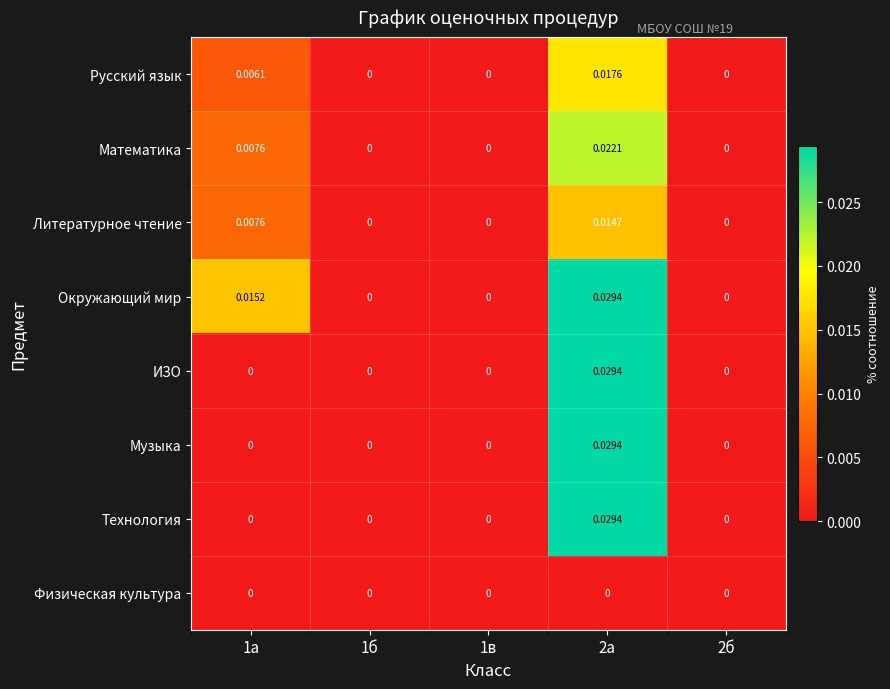

How many values in Музыка are above zero?

1